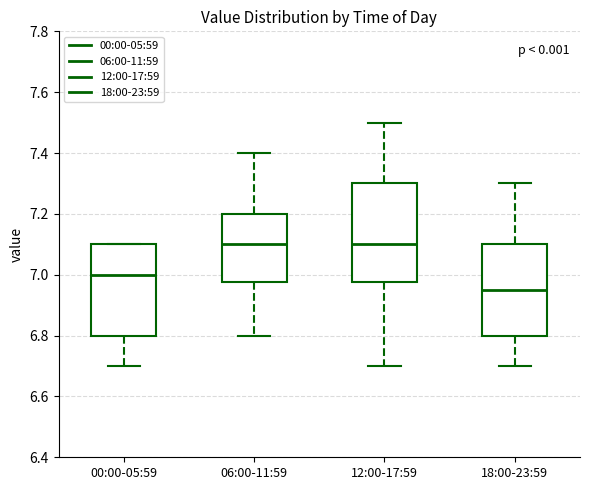

Reading left to right, transcribe this box plot: for each box, give where its median line is, the range the box spans, and where its two whiskers end, as read against the y-axis. The values are not printed on the chart, so give them approximately, as read against the axis.

00:00-05:59: median 7.00, box 6.80 to 7.10, whiskers 6.70 to 7.10
06:00-11:59: median 7.10, box 6.98 to 7.20, whiskers 6.80 to 7.40
12:00-17:59: median 7.10, box 6.98 to 7.30, whiskers 6.70 to 7.50
18:00-23:59: median 6.96, box 6.80 to 7.10, whiskers 6.70 to 7.30